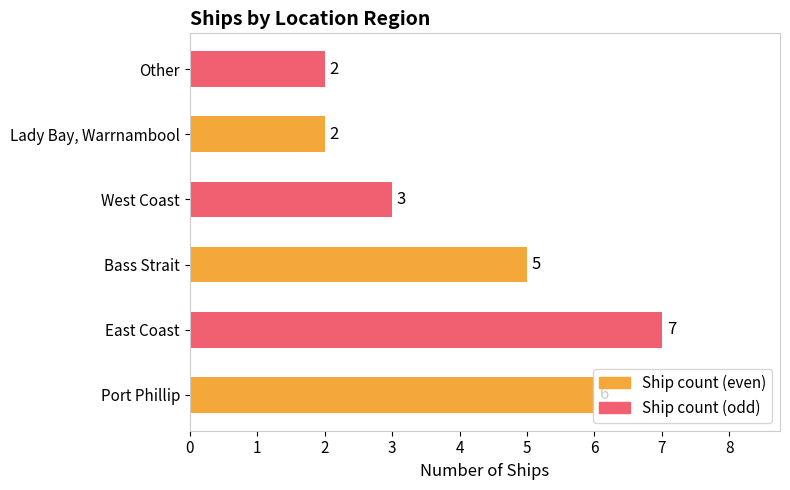

How many data points are less than 5?

3